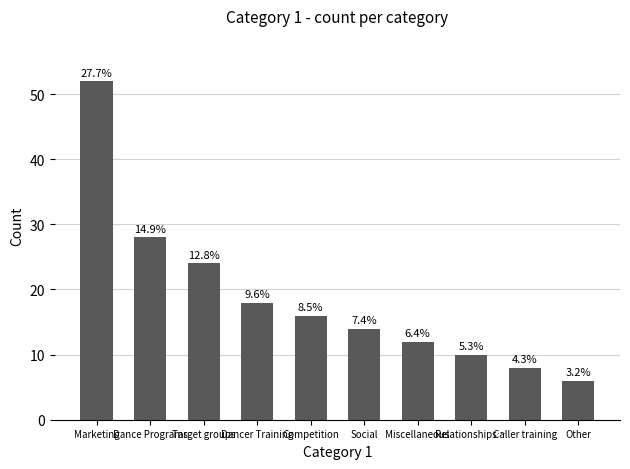

Does the chart contain any negative values?

No